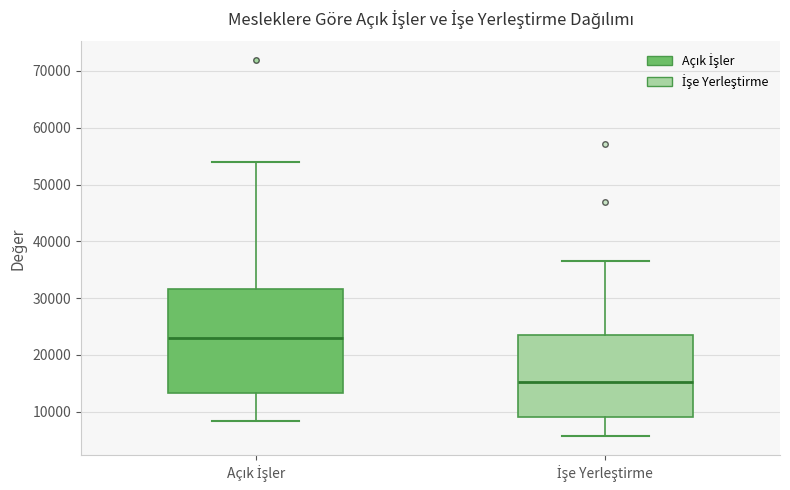

Reading left to right, read every box against the y-axis: the position of its median line, the range the box covers, and the ends of its whiskers. The values are not printed on the chart, so give them approximately, as read against the axis.

Açık İşler: median 23000, box 13000 to 32000, whiskers 8000 to 54000
İşe Yerleştirme: median 15000, box 9000 to 24000, whiskers 6000 to 37000